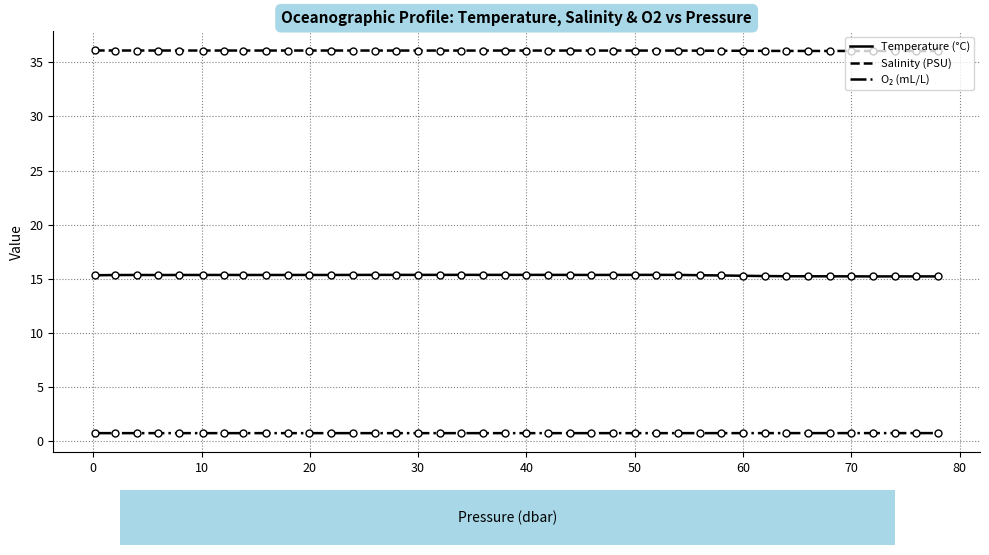

What is the minimum value for Salinity (PSU)?

36.0